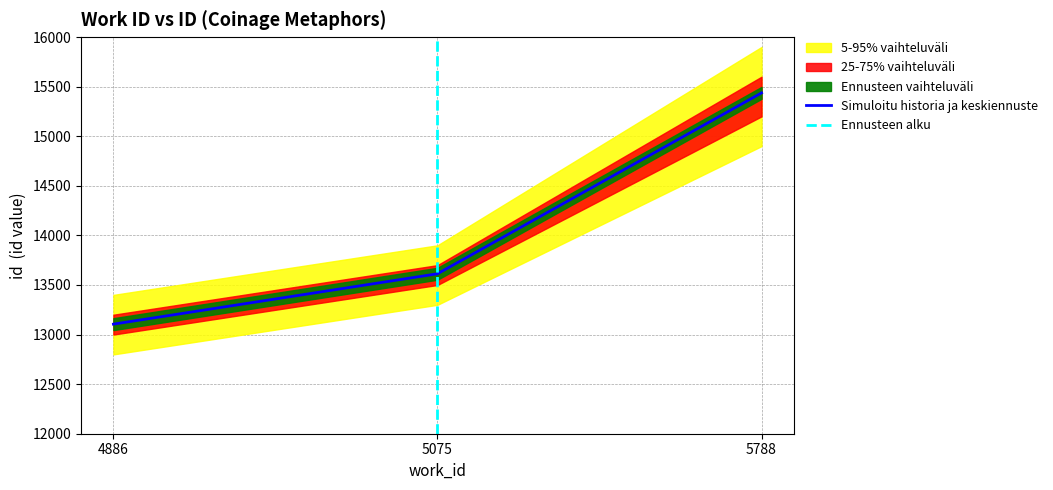

Which label corresponds to the largest value in the chart?

5788